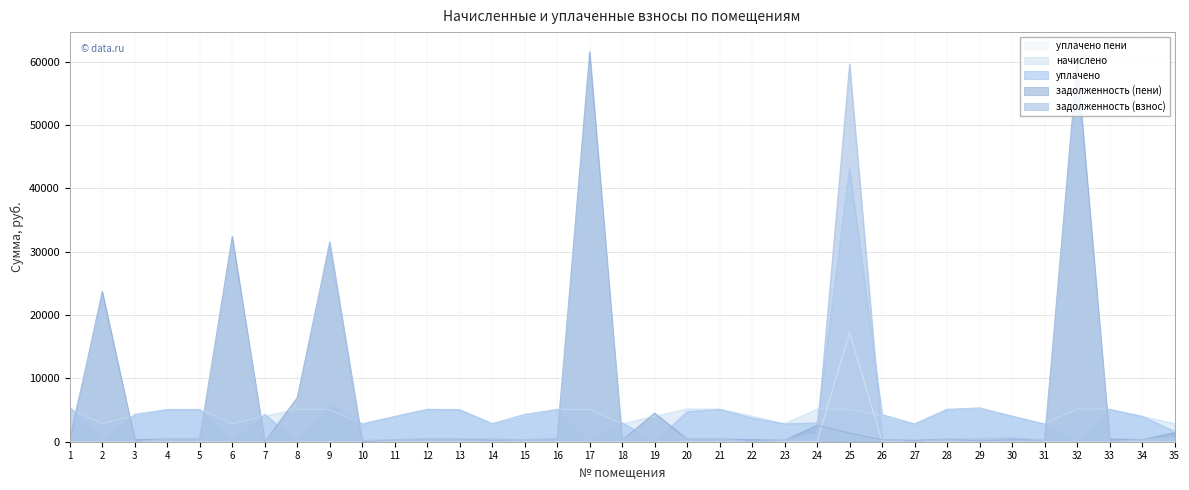

What are all the series names shown in the legend?

уплачено пени, начислено, уплачено, задолженность (пени), задолженность (взнос)